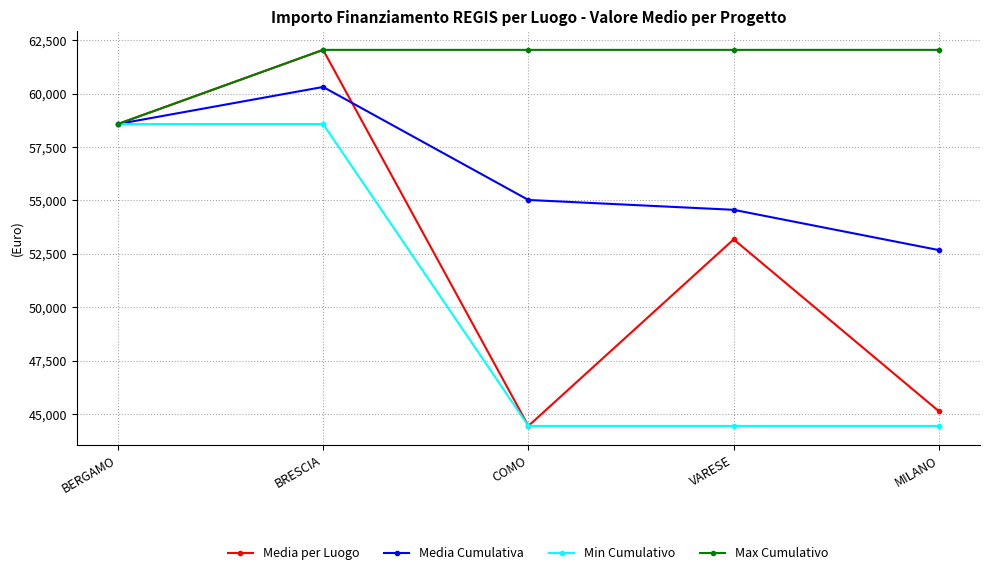

Reading left to right, extract all data points from this chart.

Media per Luogo: BERGAMO=58575.1	BRESCIA=62045.7	COMO=44448.1	VARESE=53178.4	MILANO=45134.3
Media Cumulativa: BERGAMO=58575.1	BRESCIA=60310.4	COMO=55023.0	VARESE=54561.8	MILANO=52676.3
Min Cumulativo: BERGAMO=58575.1	BRESCIA=58575.1	COMO=44448.1	VARESE=44448.1	MILANO=44448.1
Max Cumulativo: BERGAMO=58575.1	BRESCIA=62045.7	COMO=62045.7	VARESE=62045.7	MILANO=62045.7